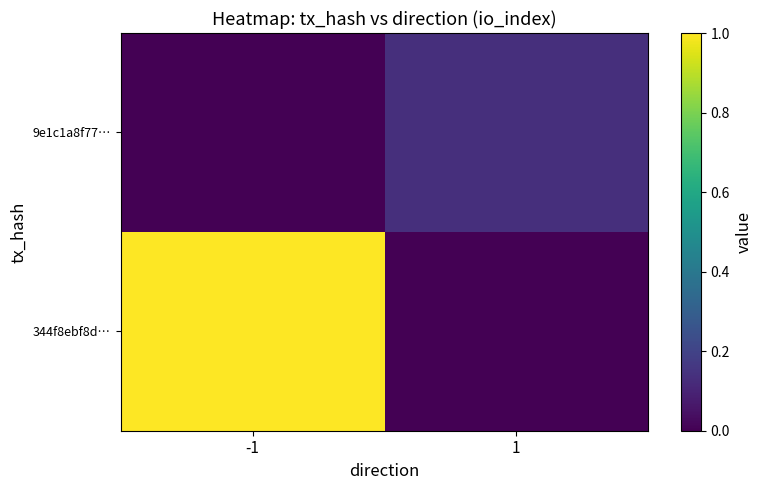

At which category is the sum across all series the highest?

-1